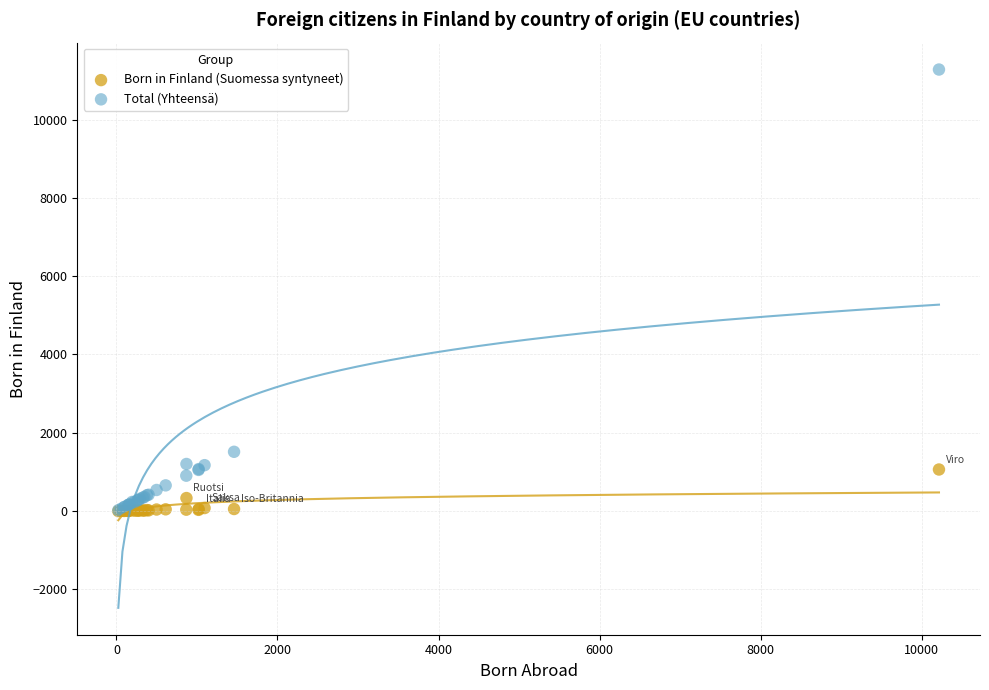

Across all series, what Y value is closest to 5638?

1515